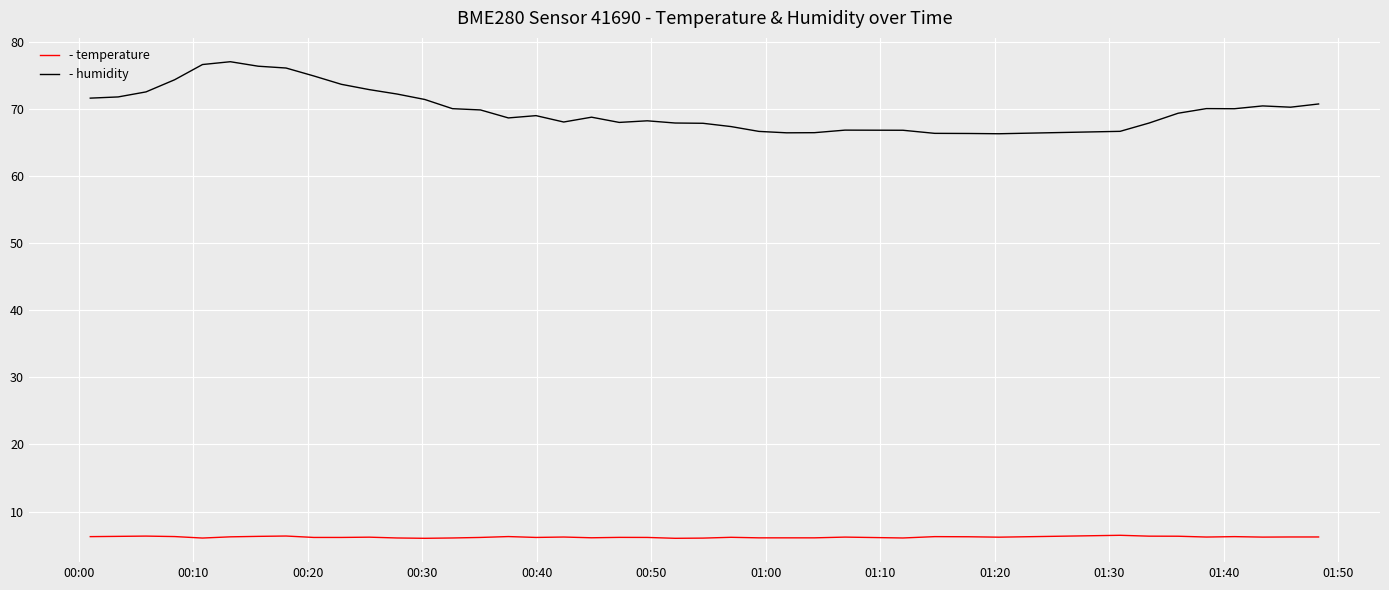

What is the smallest value displayed?

6.0